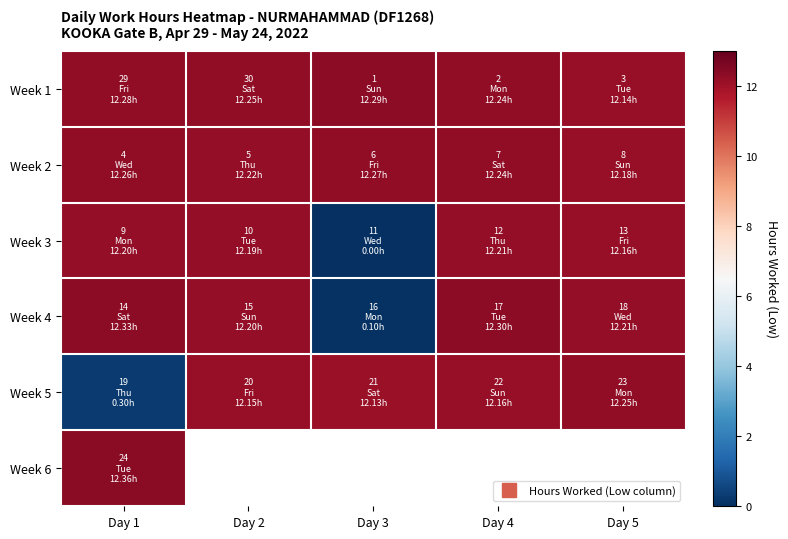

How many distinct data groups are displayed?

6